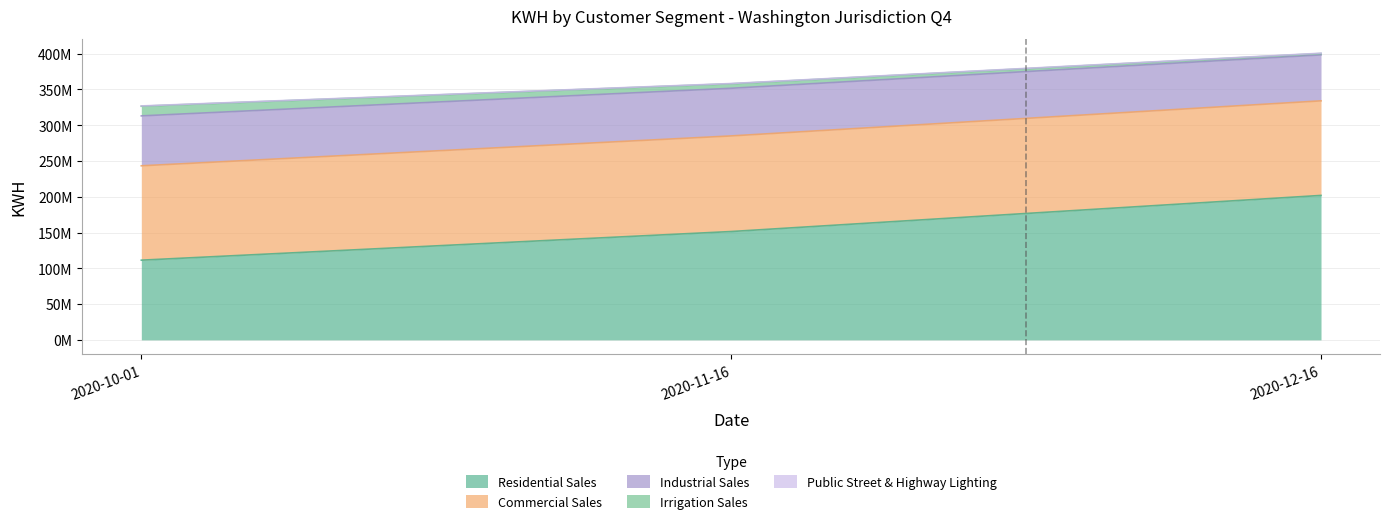

Does the chart have visible grid lines?

Yes